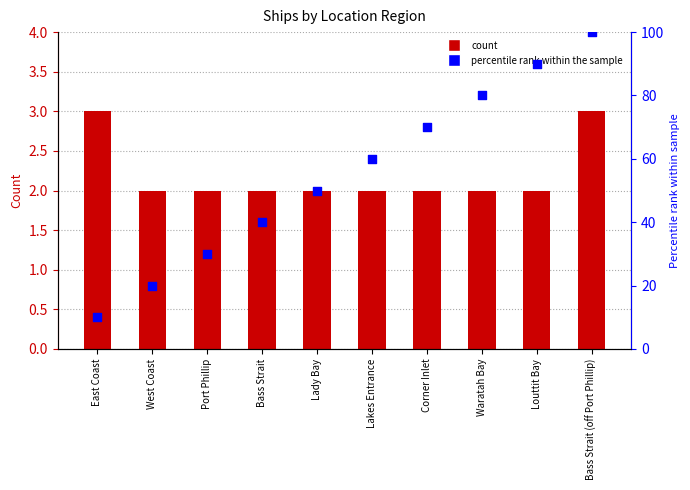

What are all the series names shown in the legend?

Count, percentile rank within the sample